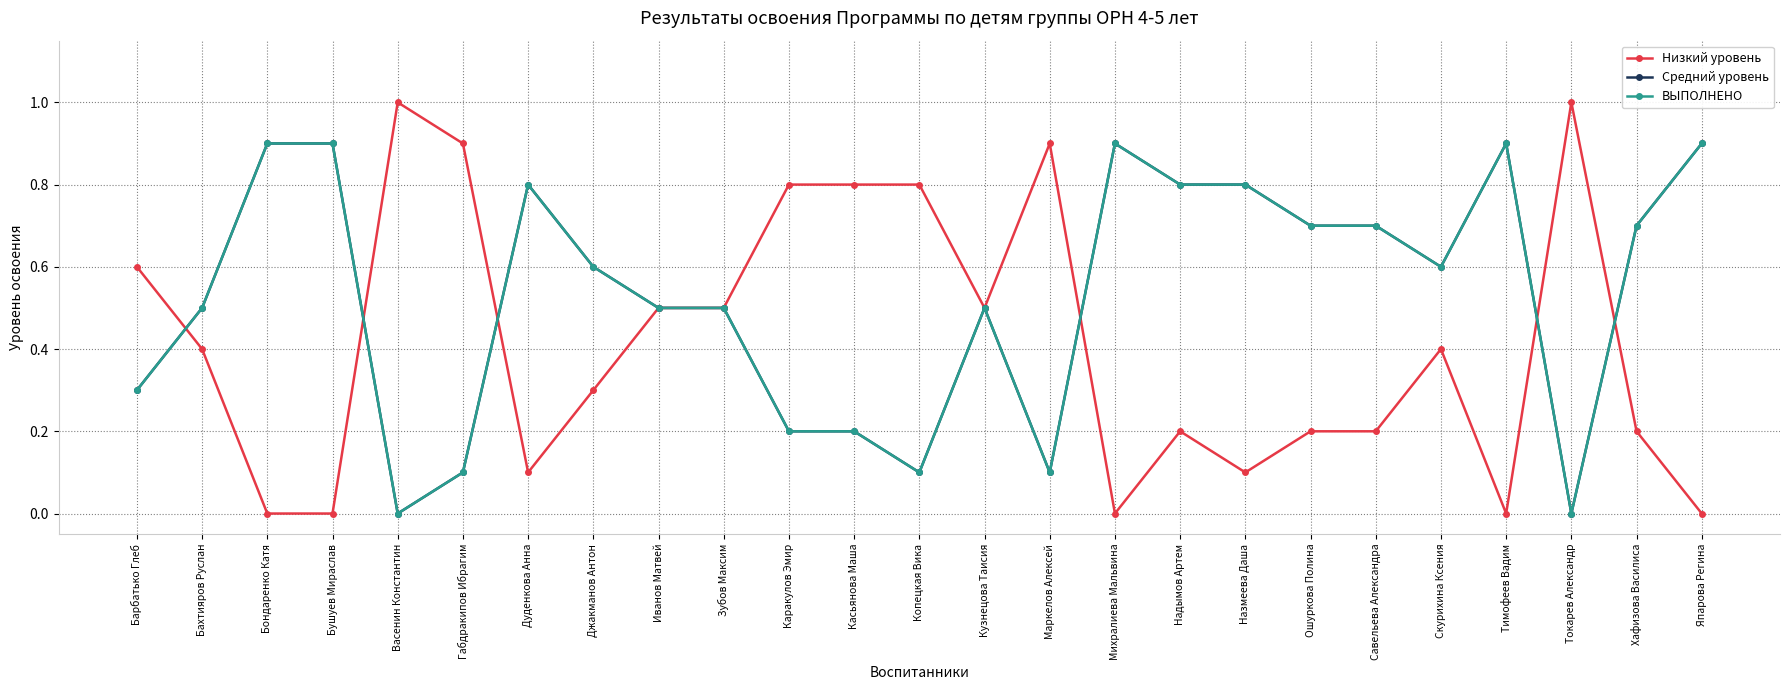

What is the difference between the maximum and minimum values in the Низкий уровень series?

1.0